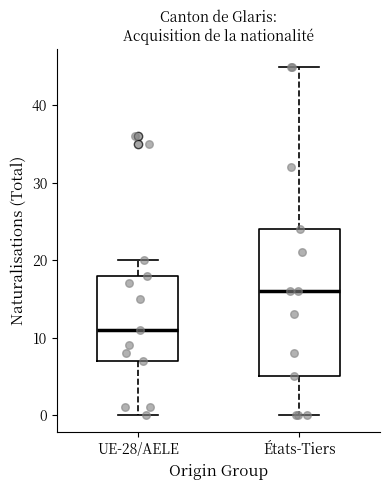

Reading left to right, transcribe this box plot: for each box, give where its median line is, the range the box spans, and where its two whiskers end, as read against the y-axis. The values are not printed on the chart, so give them approximately, as read against the axis.

UE-28/AELE: median 11, box 7 to 18, whiskers 0 to 20
États-Tiers: median 16, box 5 to 24, whiskers 0 to 45